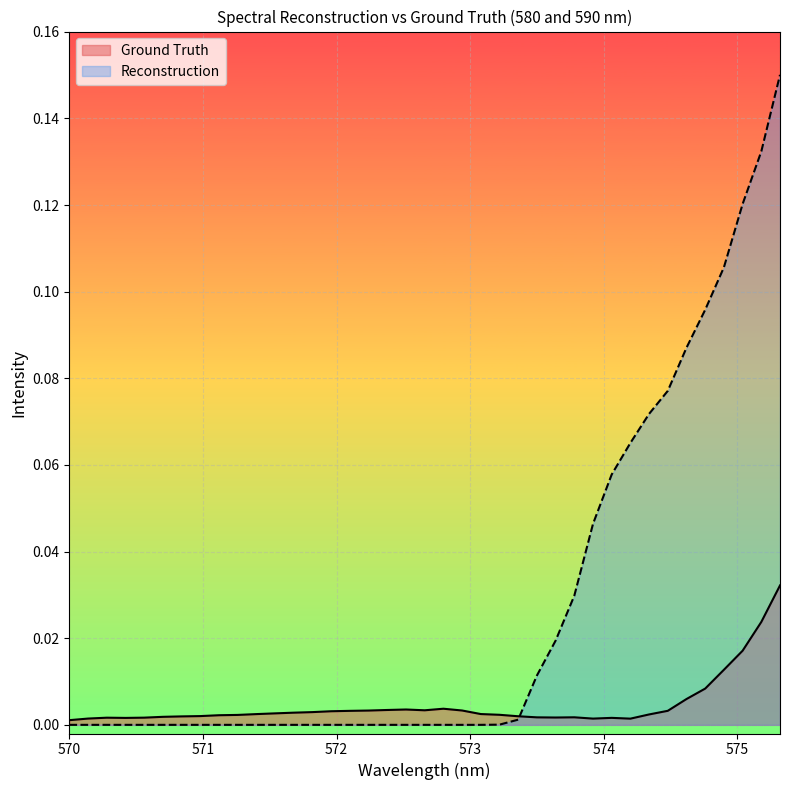

At how many categories does at least one series exceed 0?

39